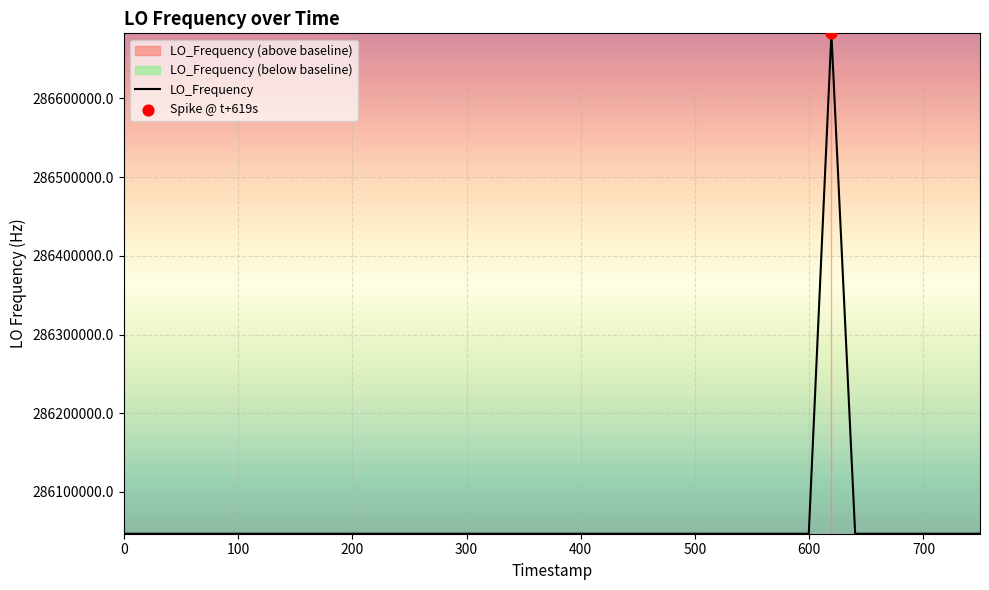

What is the minimum value for LO_Frequency?

286046996.5